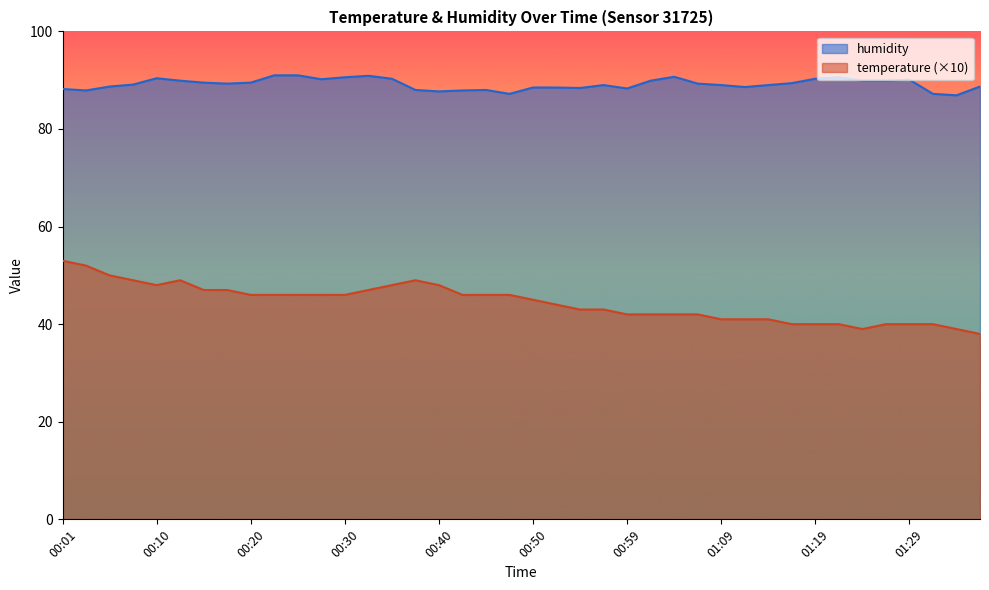

True or false: temperature and humidity intersect in this chart.

False